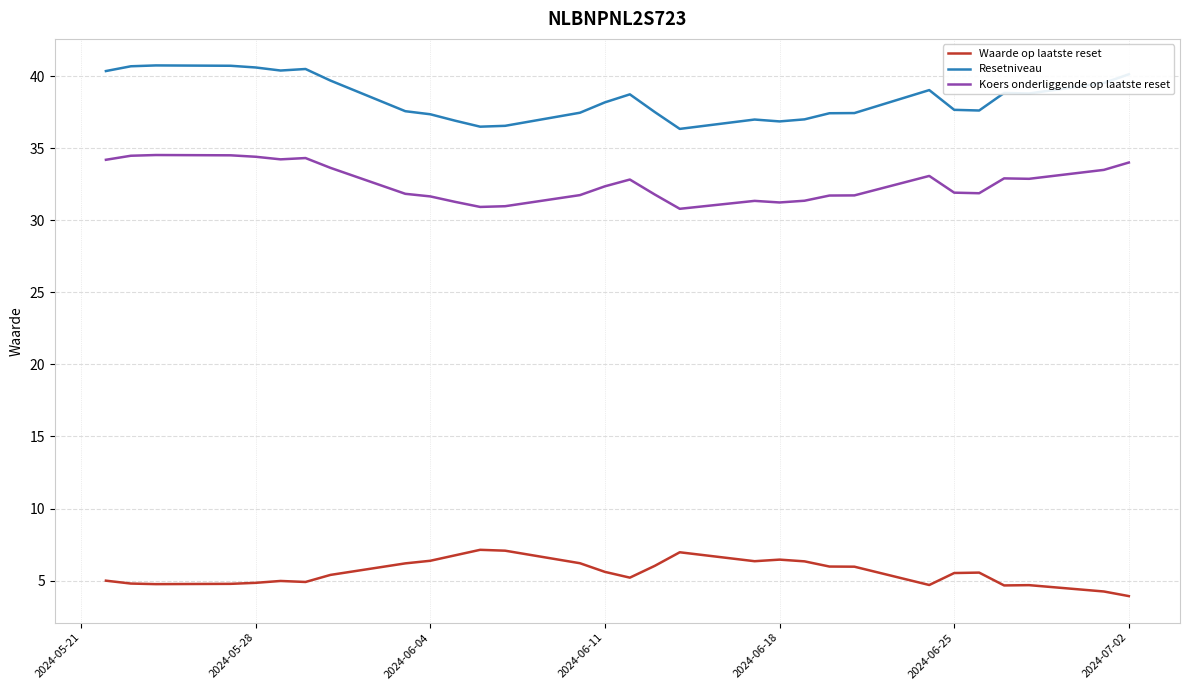

Does the chart have visible grid lines?

Yes